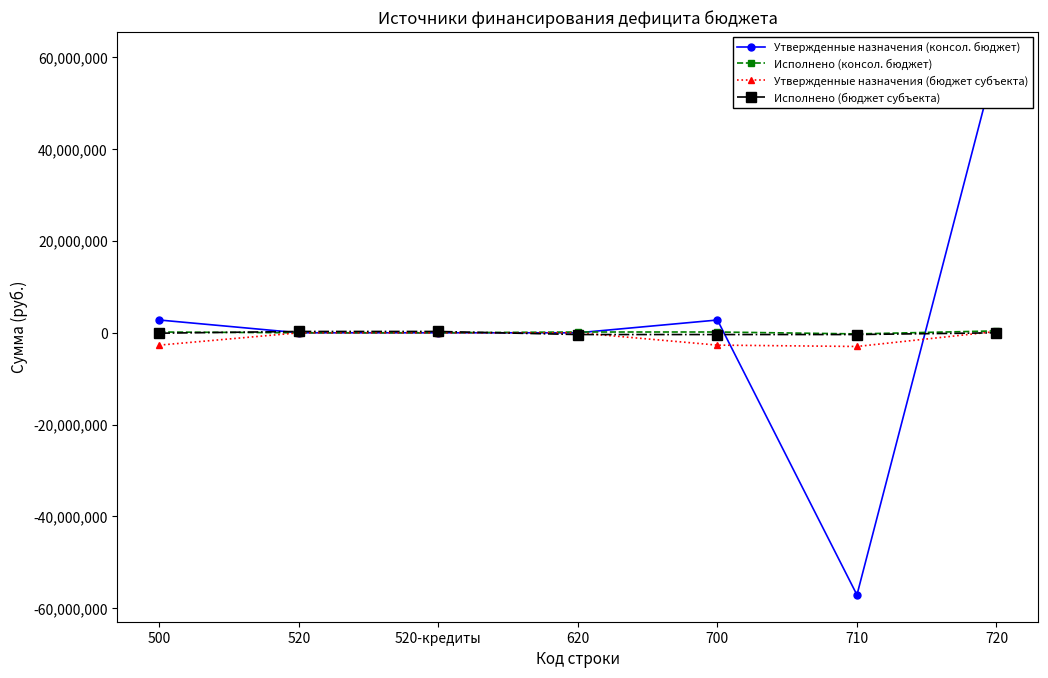

What is the label of the 1st point from the right?

720